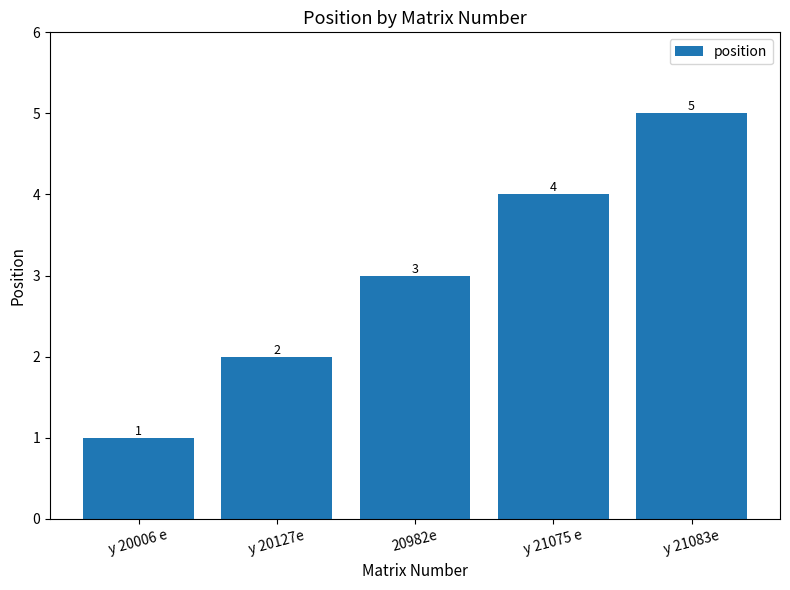

Rank the categories by value from highest to lowest.

y 21083e, y 21075 e, 20982e, y 20127e, y 20006 e